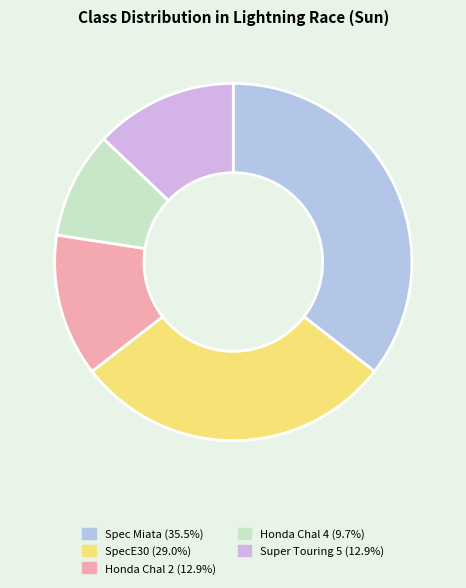

Which category has the biggest portion of the pie?

Spec Miata